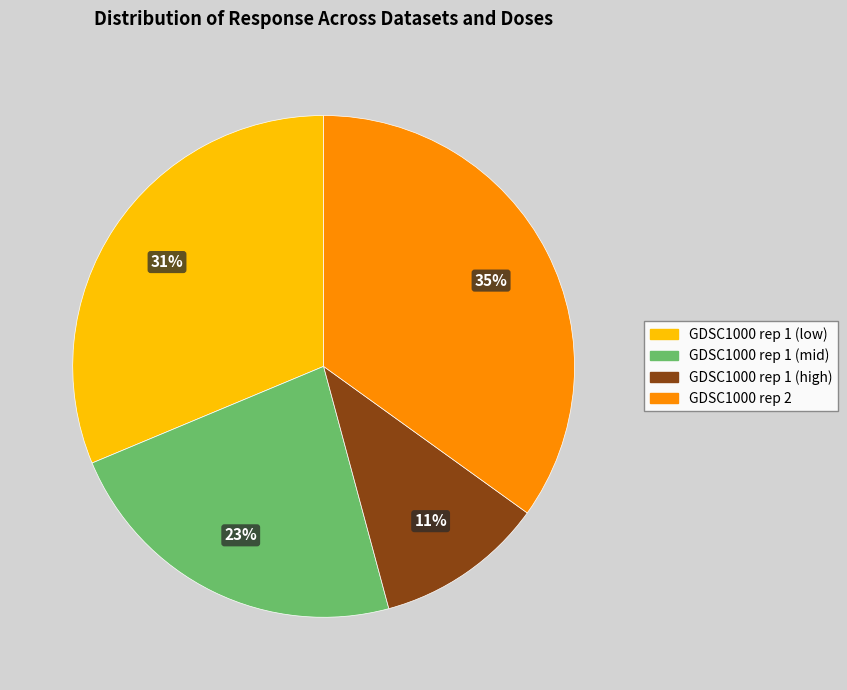

To the nearest percent, what is the average slice percentage?

25%